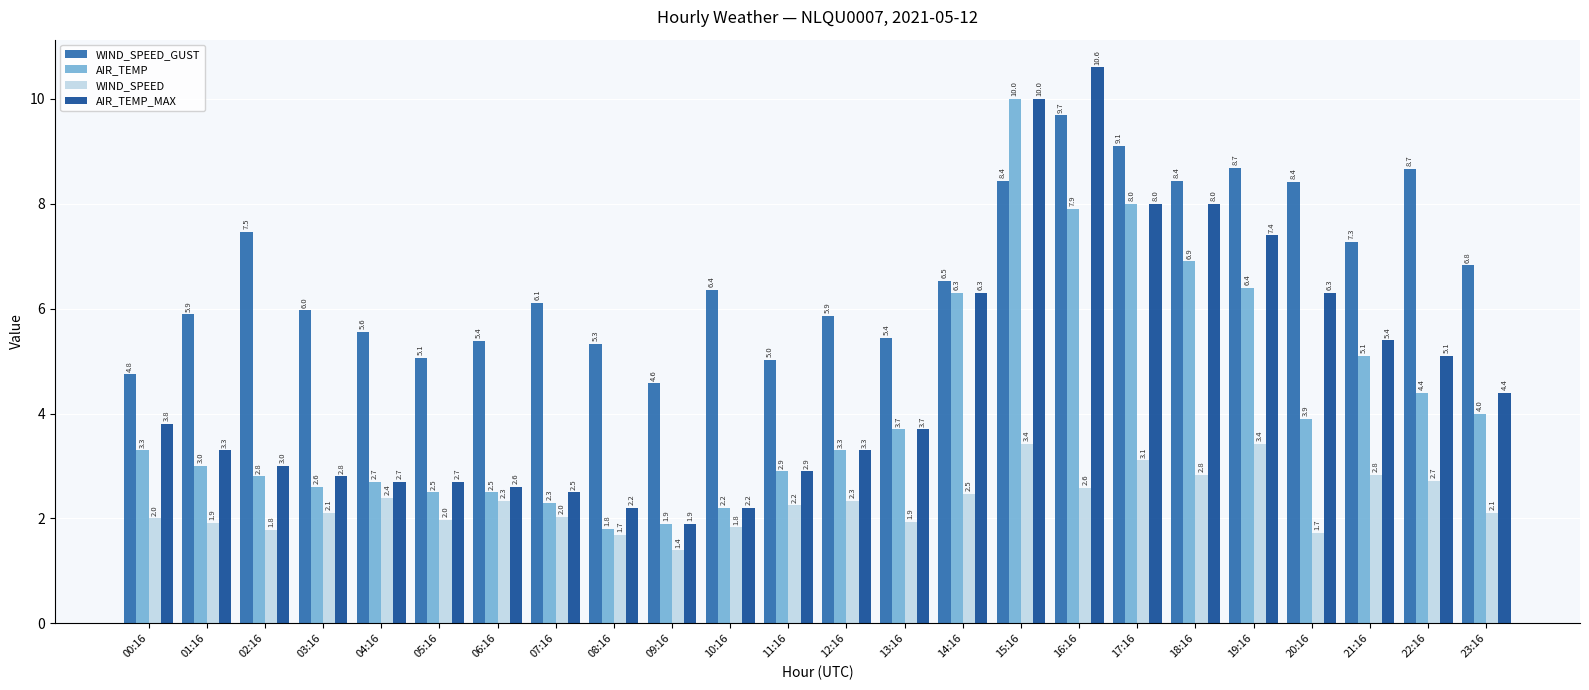

At how many categories does at least one series exceed 6?

13